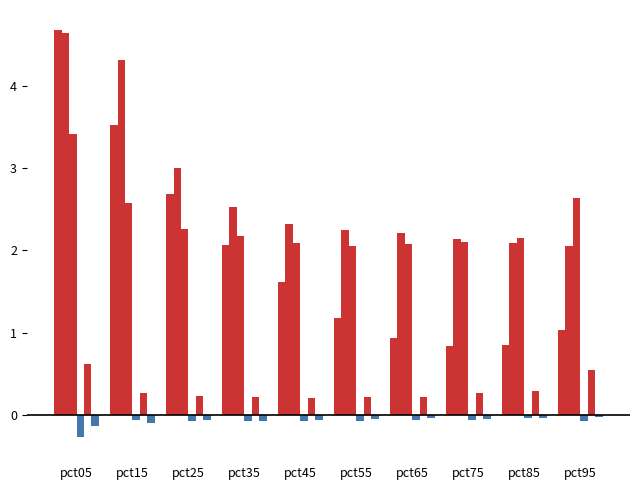

How many categories are shown in the chart?

10